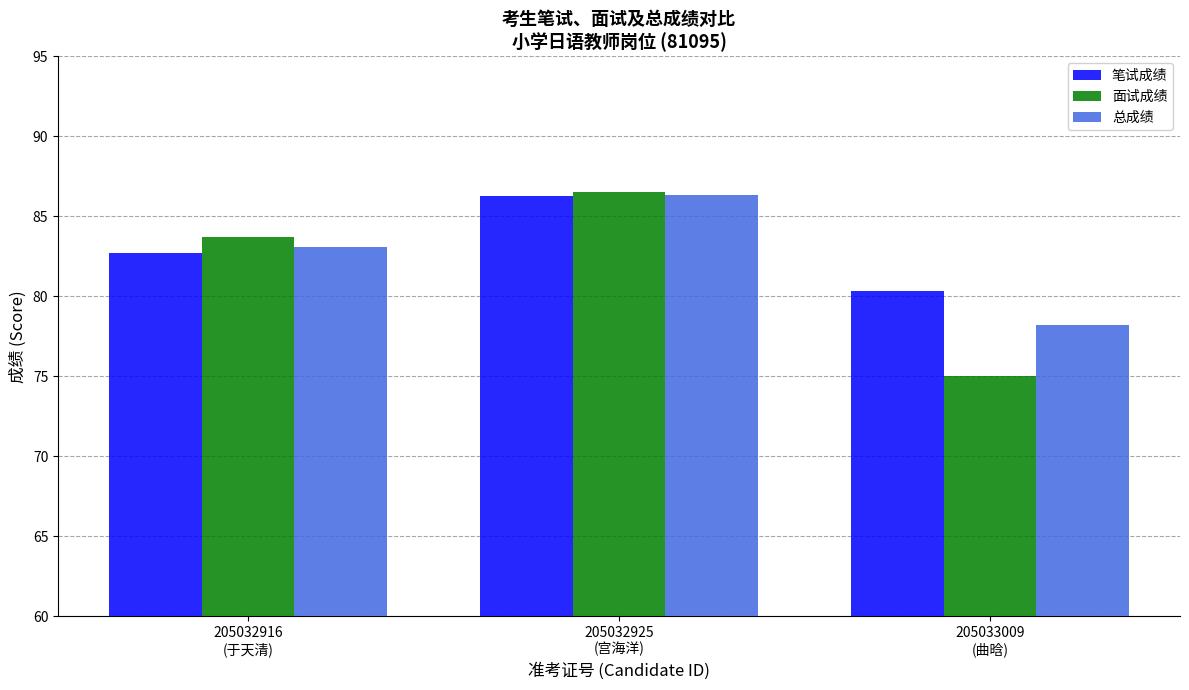

What is the total value across all series at 205032916
(于天清)?

249.5